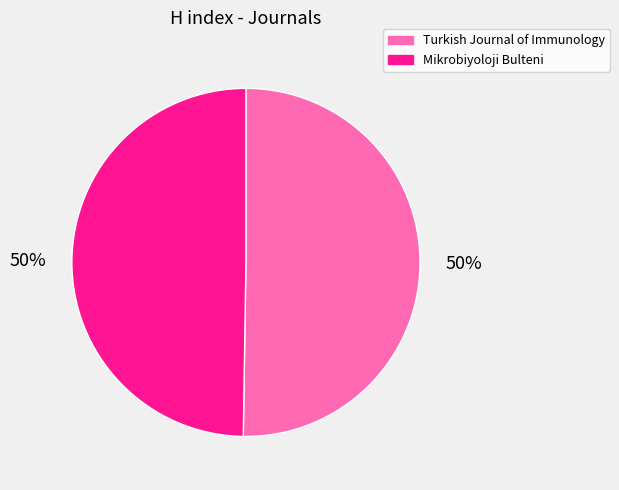

True or false: Mikrobiyoloji Bulteni accounts for 50% of the total.

True